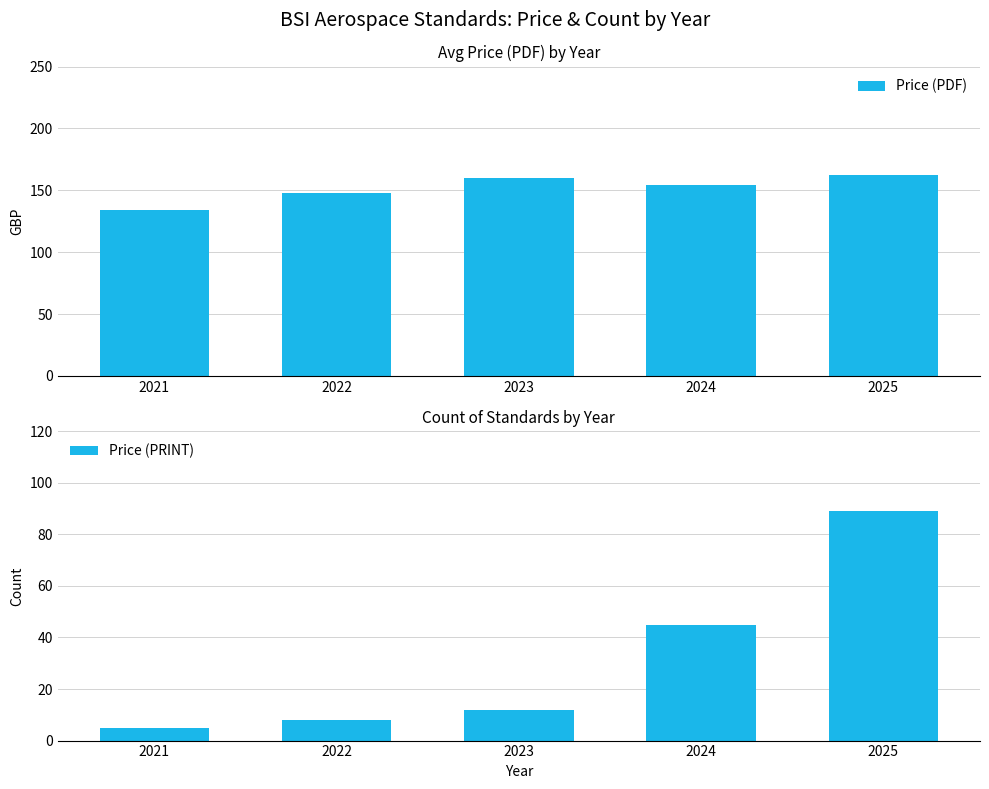

At which category is the sum across all series the highest?

2025